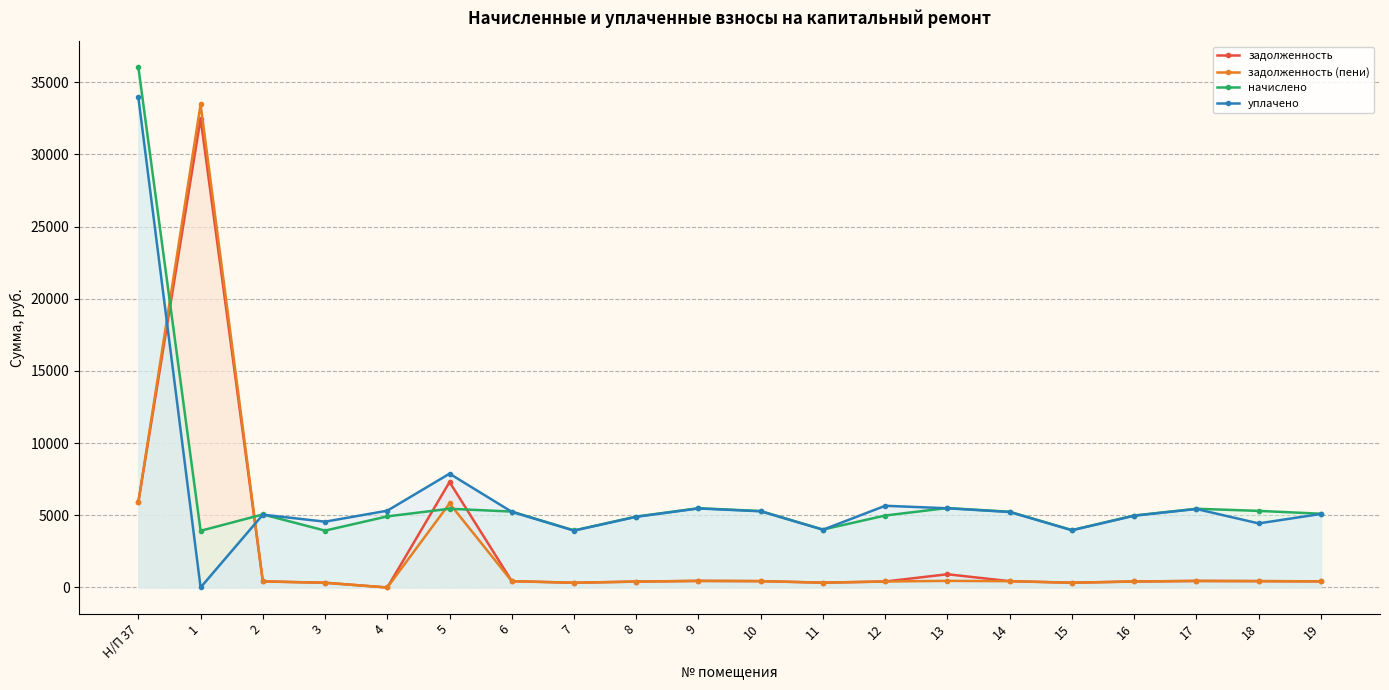

What is the label of the 11th point from the left?

10